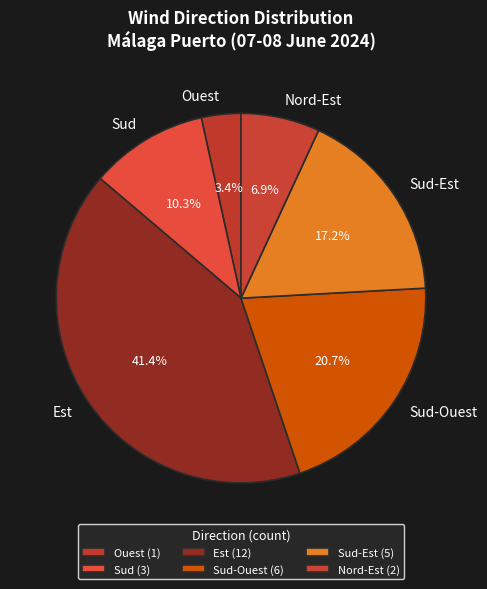

Does Est account for over 50% of the chart?

No